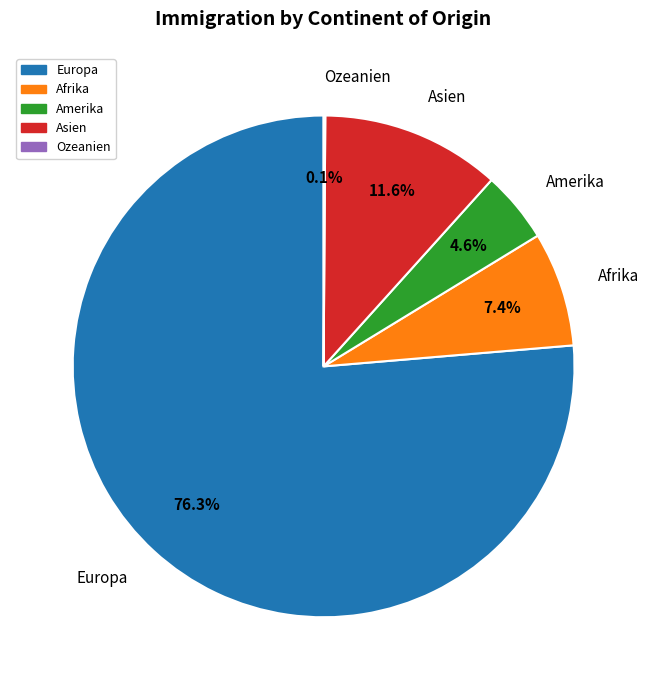

Does Amerika account for over 50% of the chart?

No